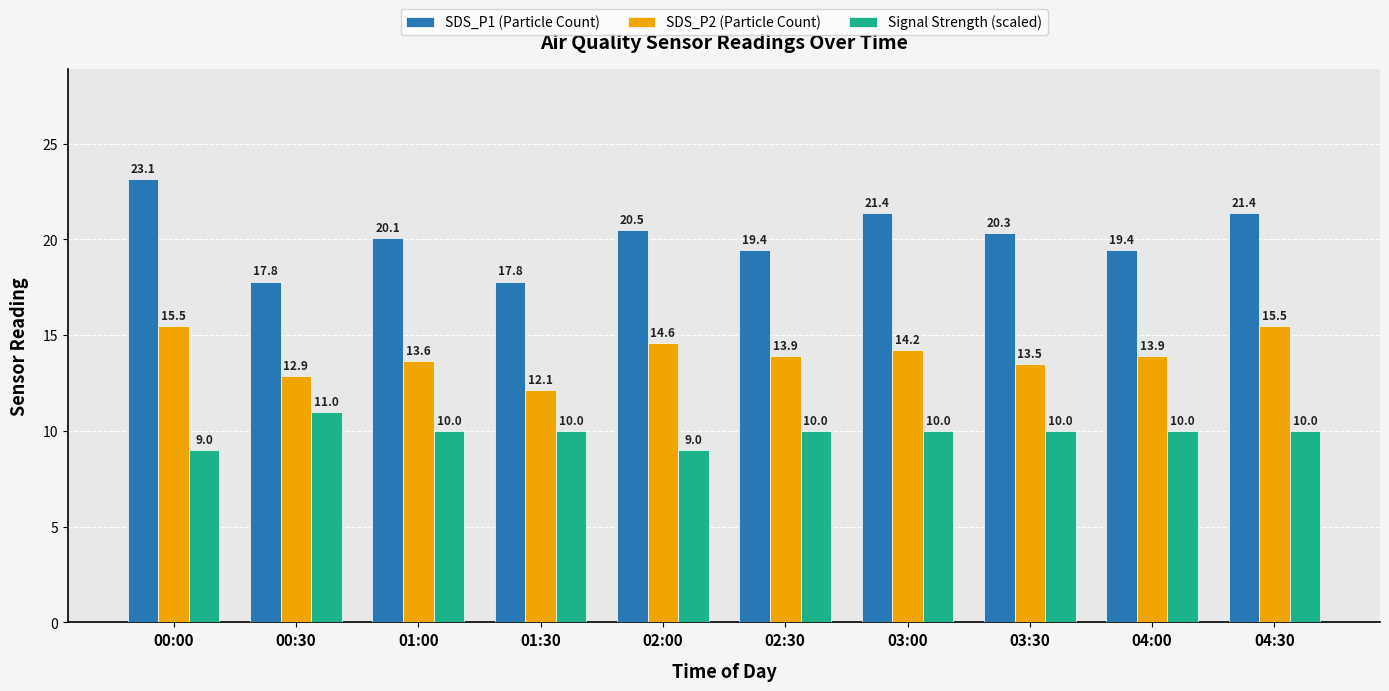

How many Signal Strength (scaled) values are between 10 and 11?

8